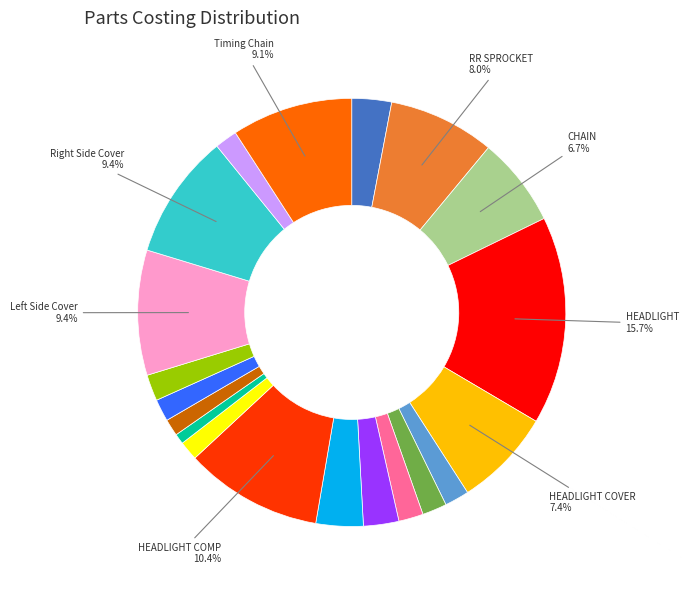

Is there any slice that represents more than half of the pie?

No